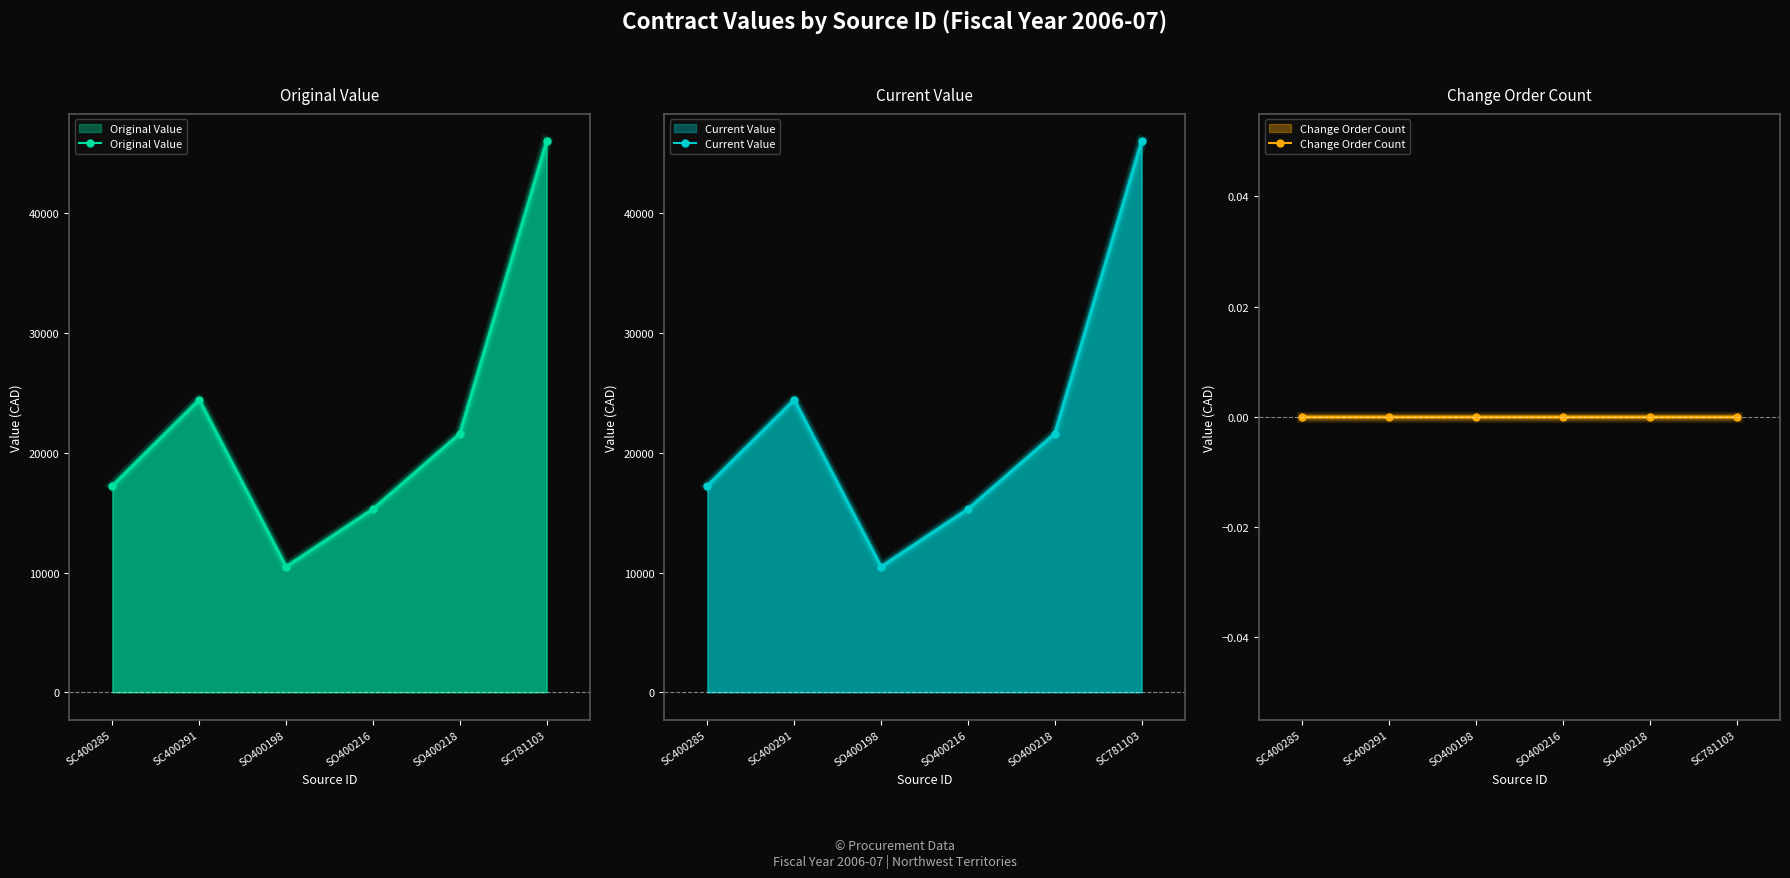

True or false: Original Value and Change Order Count cross at least once.

False